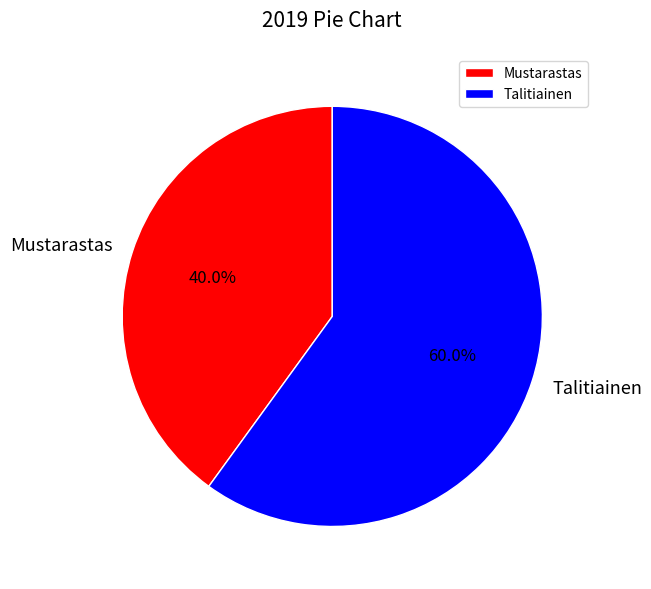

Is it true that Mustarastas is 40% of the pie?

True